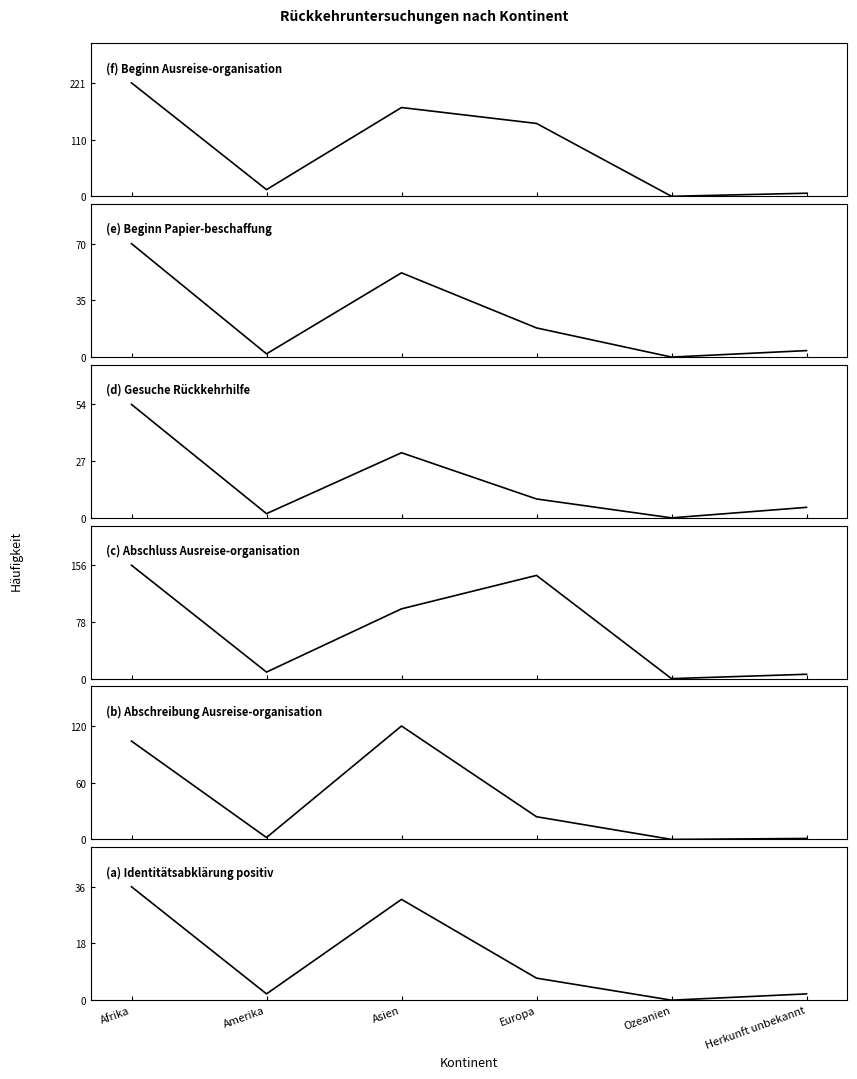

How many lines are shown in the chart?

6